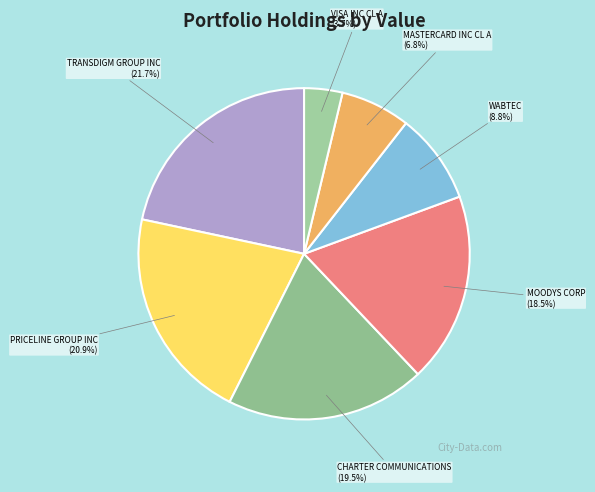

To the nearest percent, what portion does PRICELINE GROUP INC represent?

21%